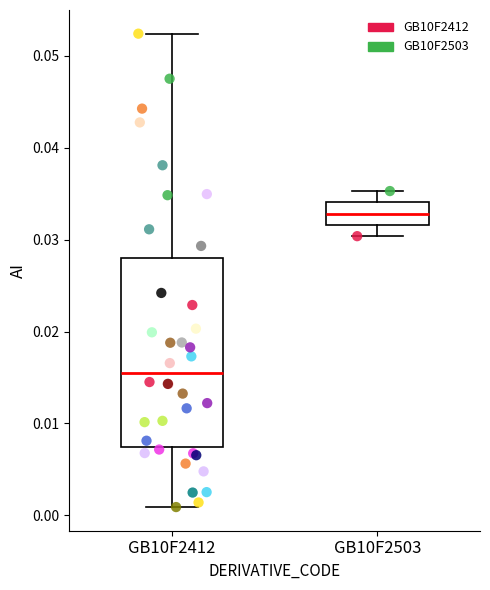

Which box's median line is the highest?

GB10F2503